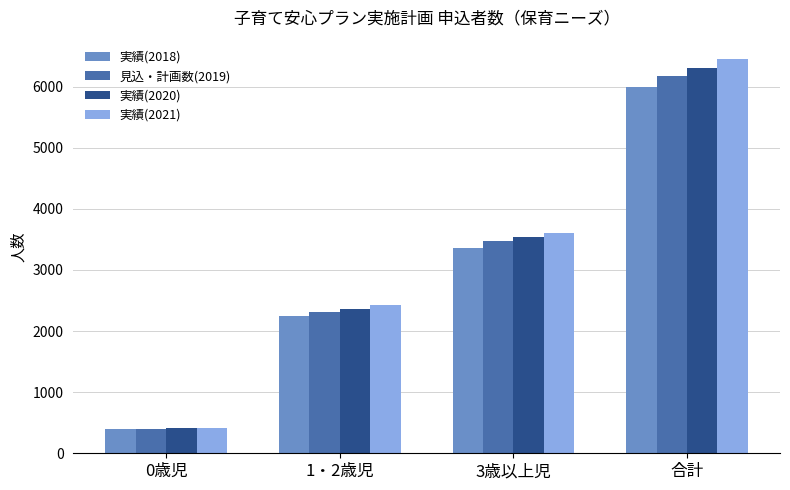

The value of 実績(2020) at 合計 is 2826. True or false?

False